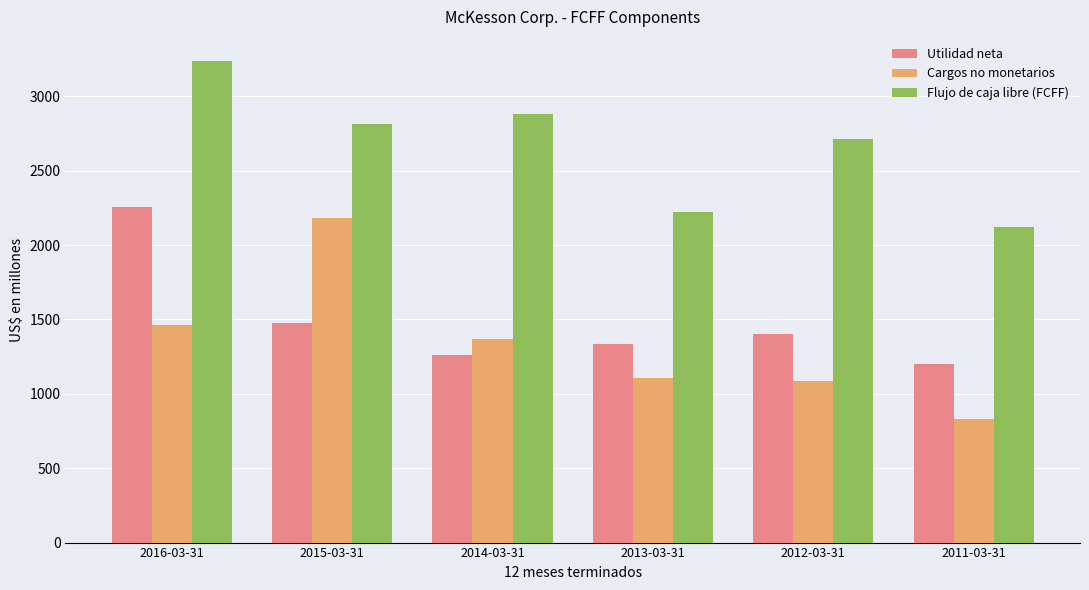

At which label does Flujo de caja libre (FCFF) reach its minimum?

2011-03-31